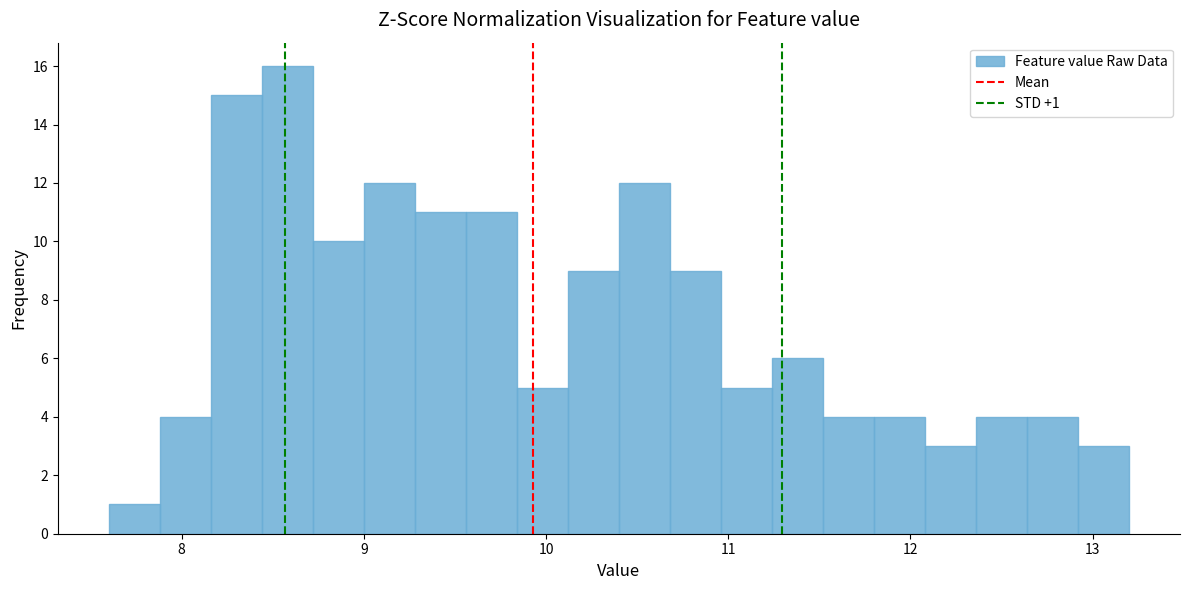

Around what value on the x-axis is the tallest bar? Give the approximate position of its centre, as read against the axis.

8.6